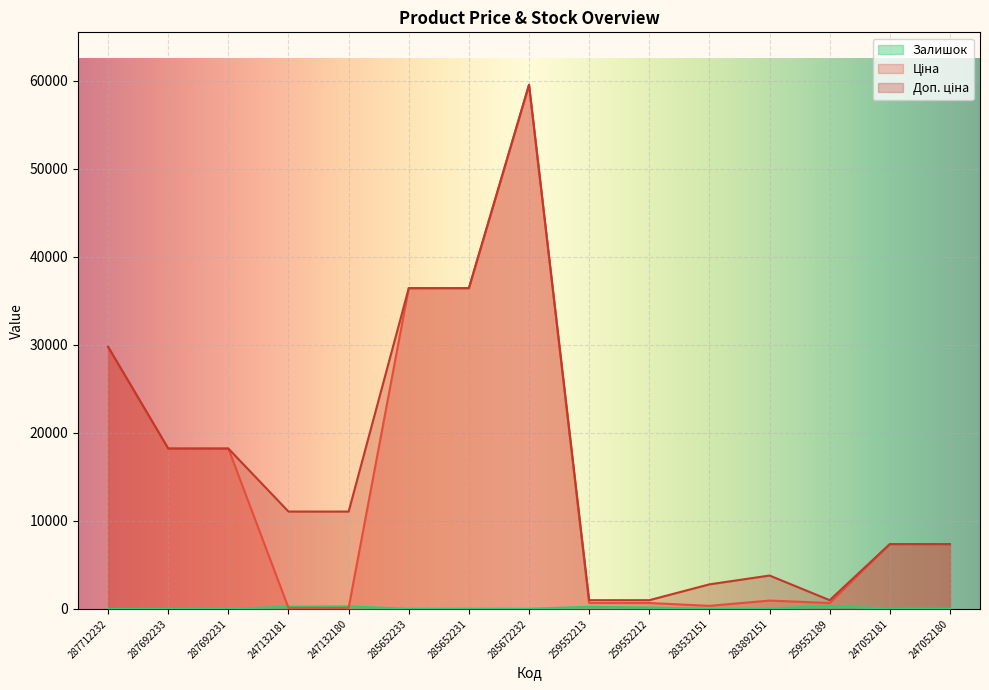

True or false: Ціна and Доп. ціна intersect in this chart.

False